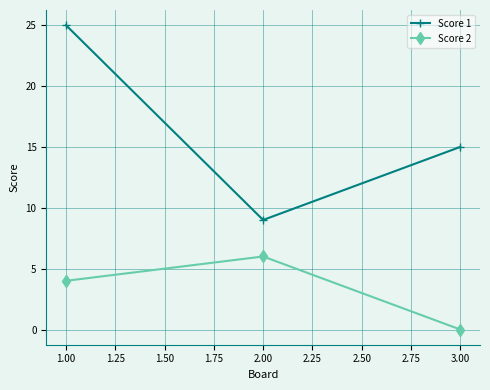

True or false: Score 1 has a value of 6 at 3.00.

False